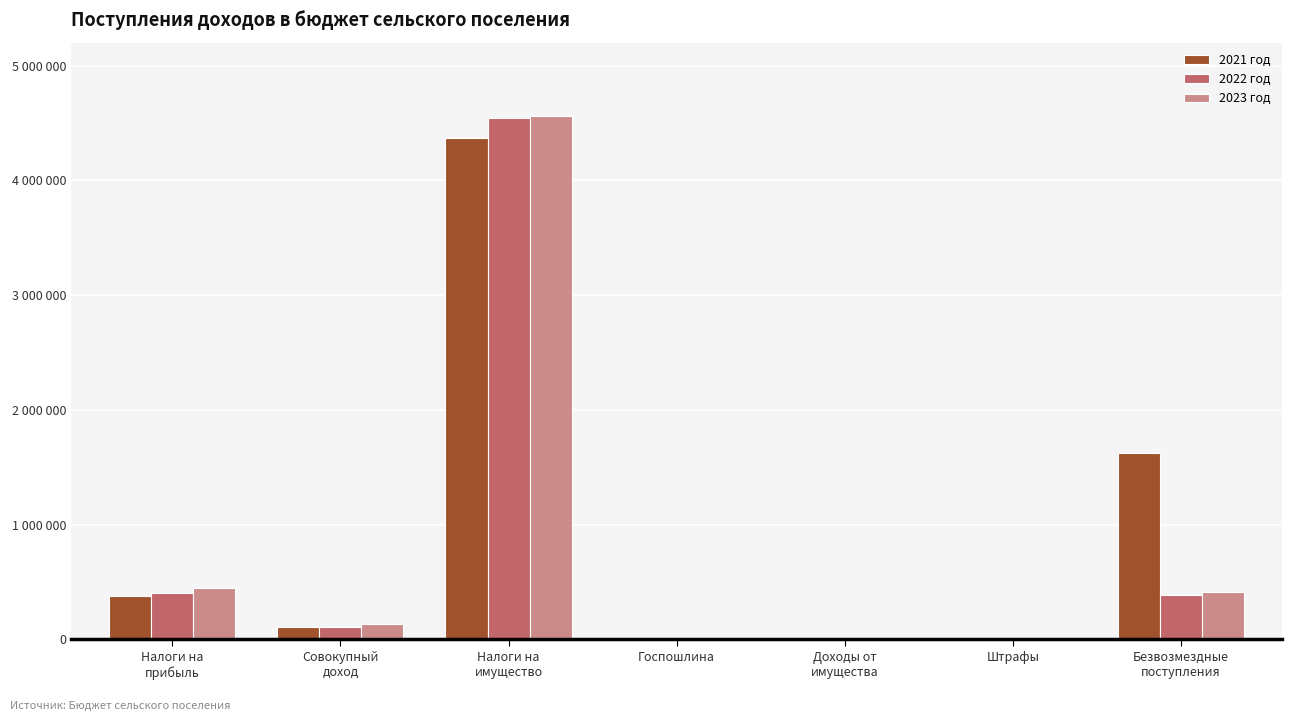

What is the value of the 2021 год bar at the 3rd from the left?

4372000